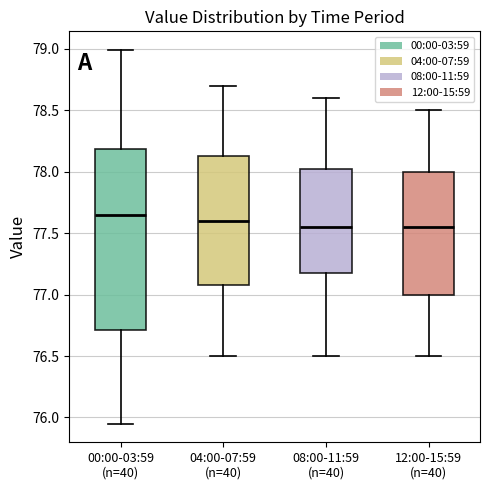

Reading left to right, read every box against the y-axis: the position of its median line, the range the box covers, and the ends of its whiskers. The values are not printed on the chart, so give them approximately, as read against the axis.

00:00-03:59 (n=40): median 77.65, box 76.70 to 78.20, whiskers 75.95 to 79.00
04:00-07:59 (n=40): median 77.60, box 77.10 to 78.15, whiskers 76.50 to 78.70
08:00-11:59 (n=40): median 77.55, box 77.20 to 78.05, whiskers 76.50 to 78.60
12:00-15:59 (n=40): median 77.55, box 77.00 to 78.00, whiskers 76.50 to 78.50